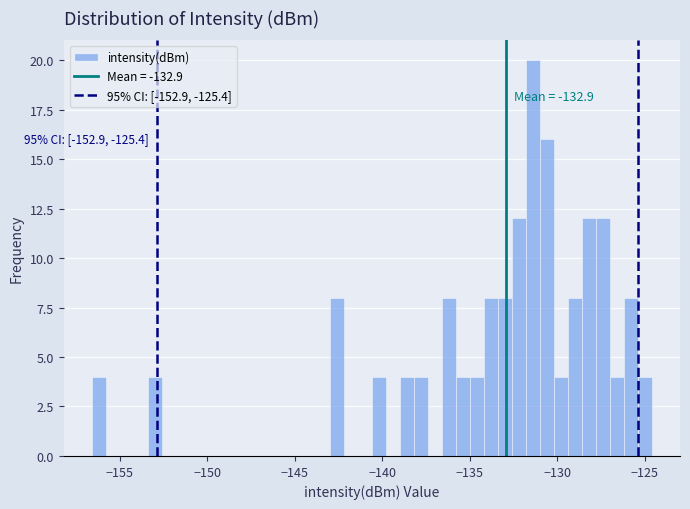

Read against the x-axis, roughly where is the centre of the tallest bar?

-131.5